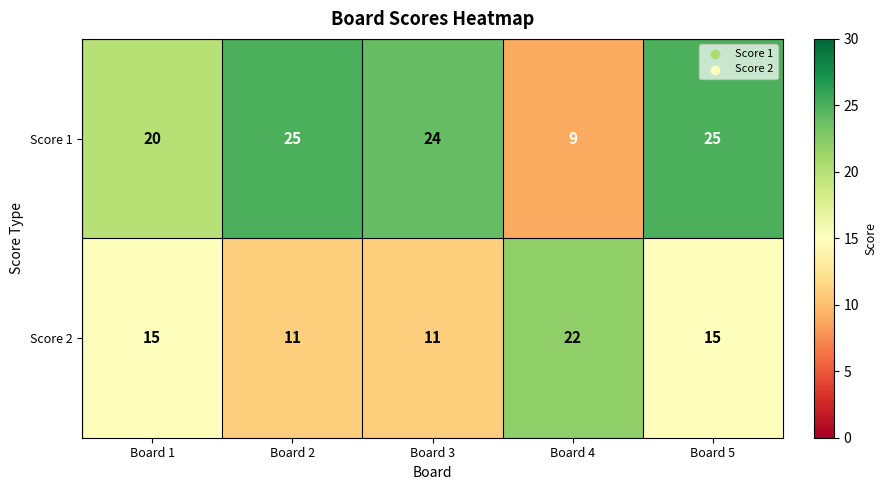

The value of Score 2 at Board 2 is 11. True or false?

True